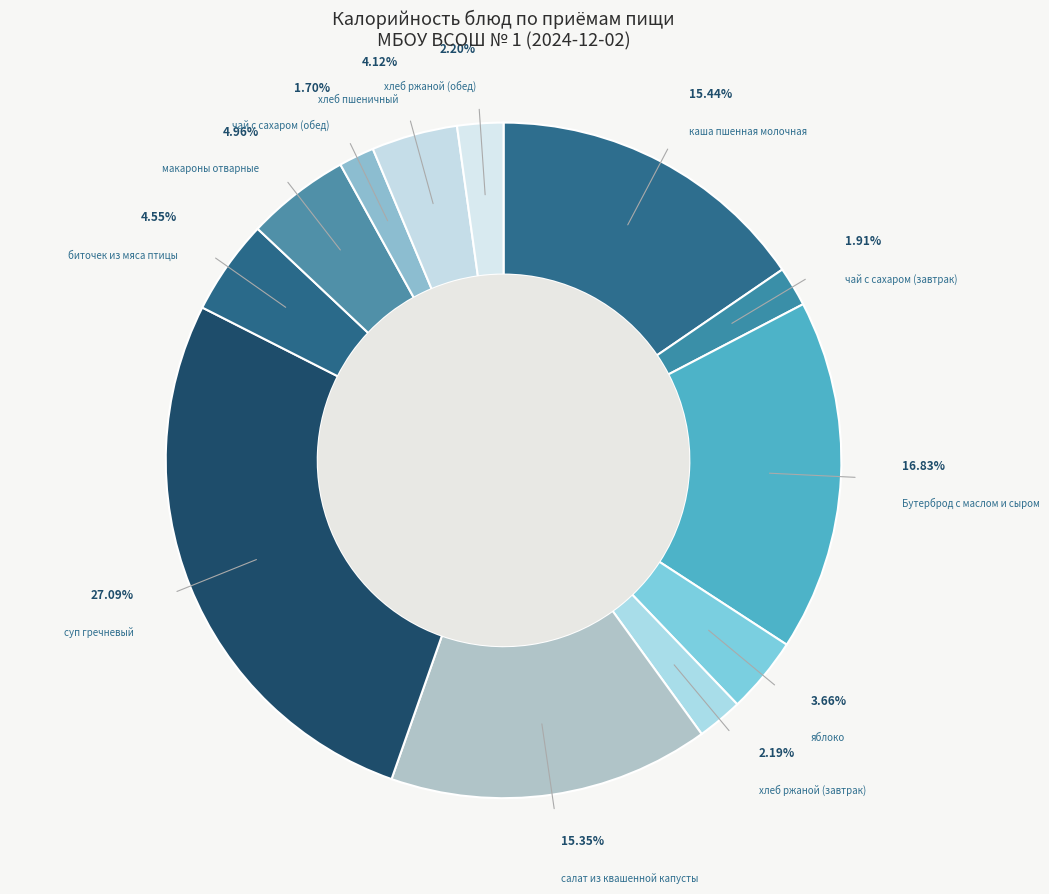

How many segments does this pie chart have?

12